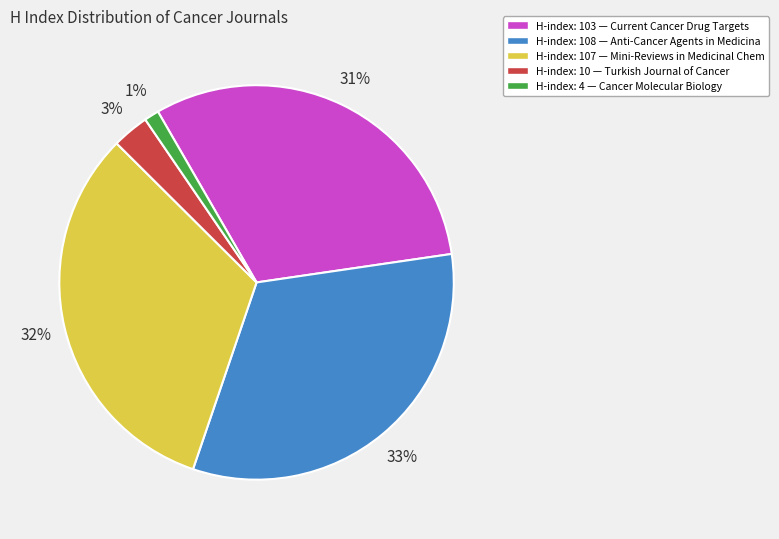

To the nearest percent, what is the average slice percentage?

20%